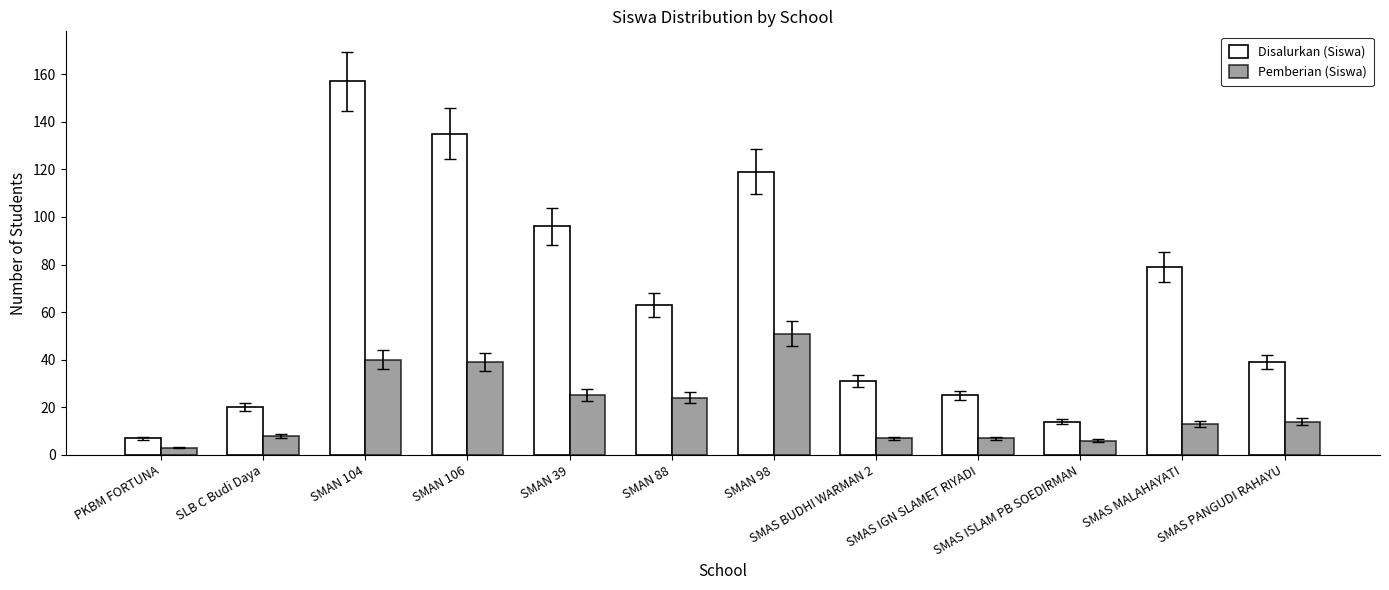

Reading left to right, transcribe all the data shown in this chart.

Disalurkan (Siswa): 7	20	157	135	96	63	119	31	25	14	79	39
Pemberian (Siswa): 3	8	40	39	25	24	51	7	7	6	13	14